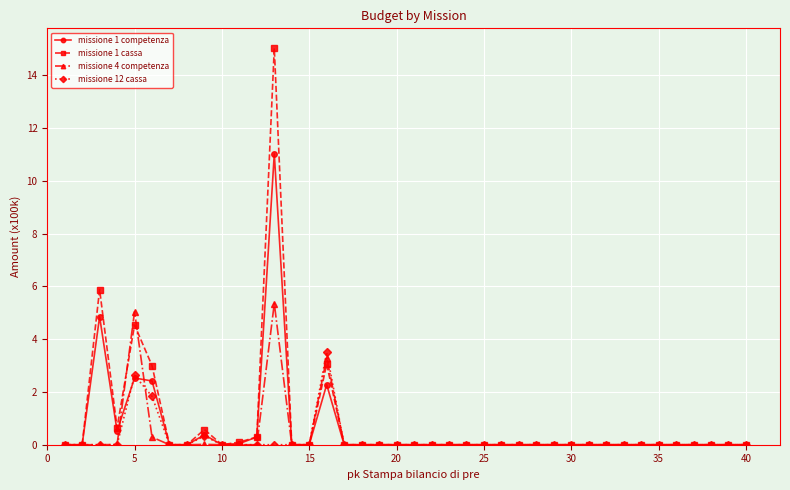

Count the number of categories in the chart.

40